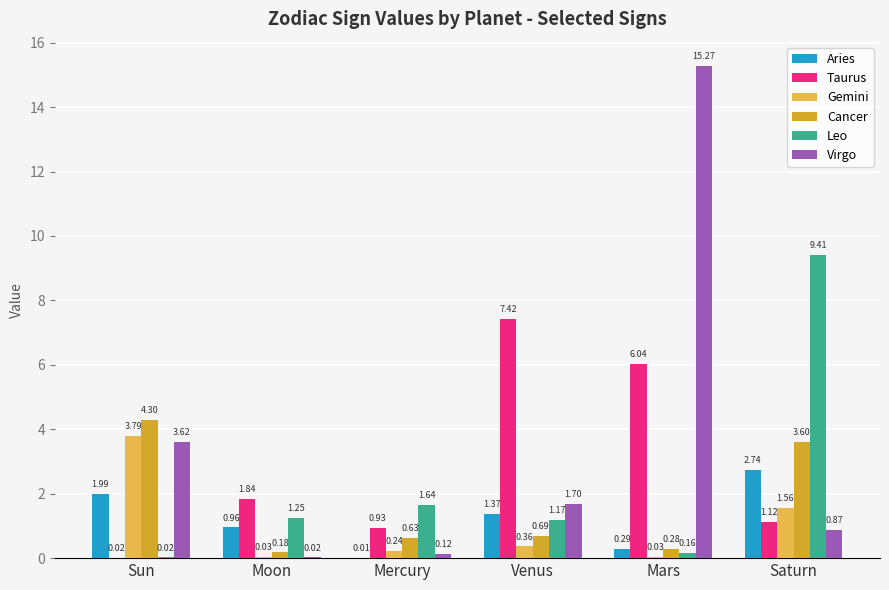

What are all the series names shown in the legend?

Aries, Taurus, Gemini, Cancer, Leo, Virgo